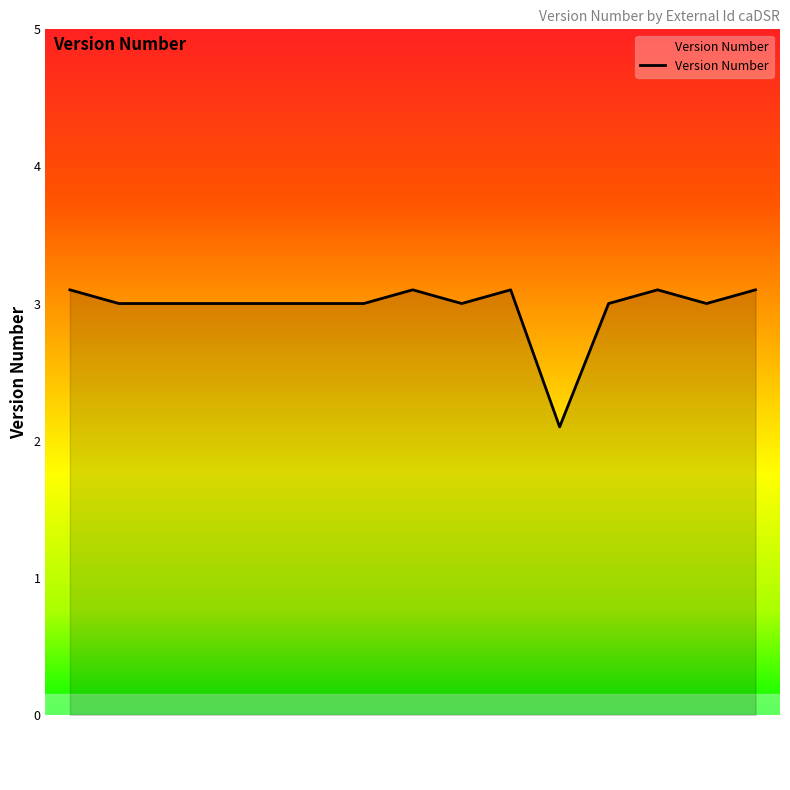

What is the smallest value displayed?

2.1